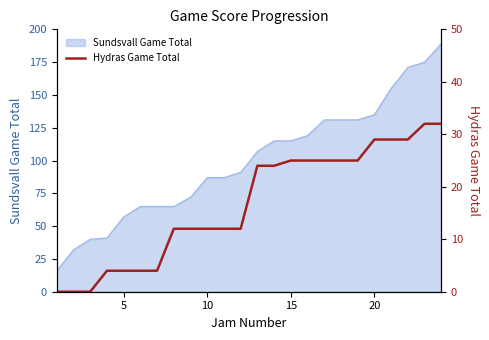

Does the chart display data point markers on the line(s)?

No